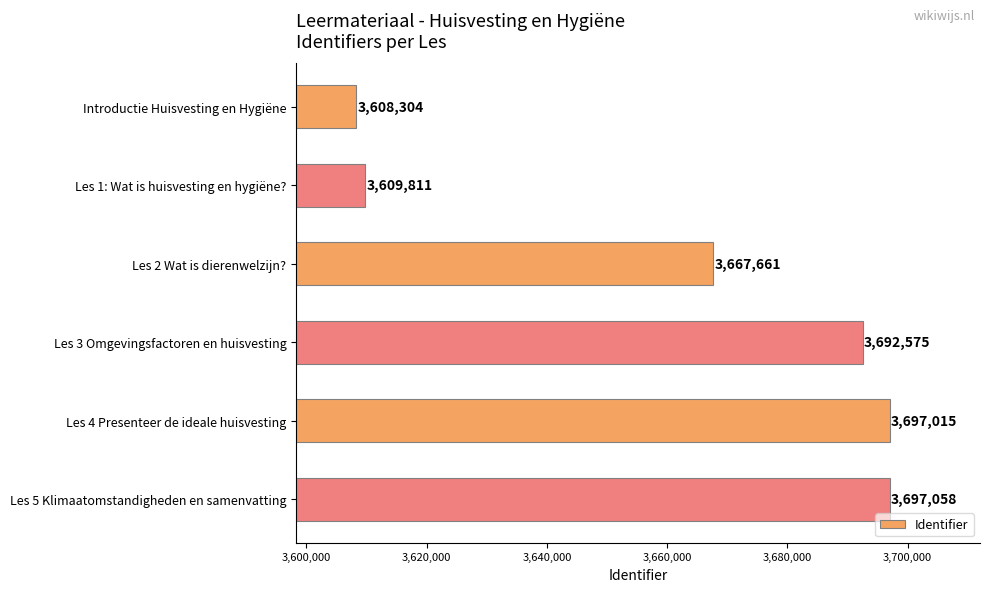

What is the change in value from Introductie Huisvesting en Hygiëne to Les 4 Presenteer de ideale huisvesting?

+88711